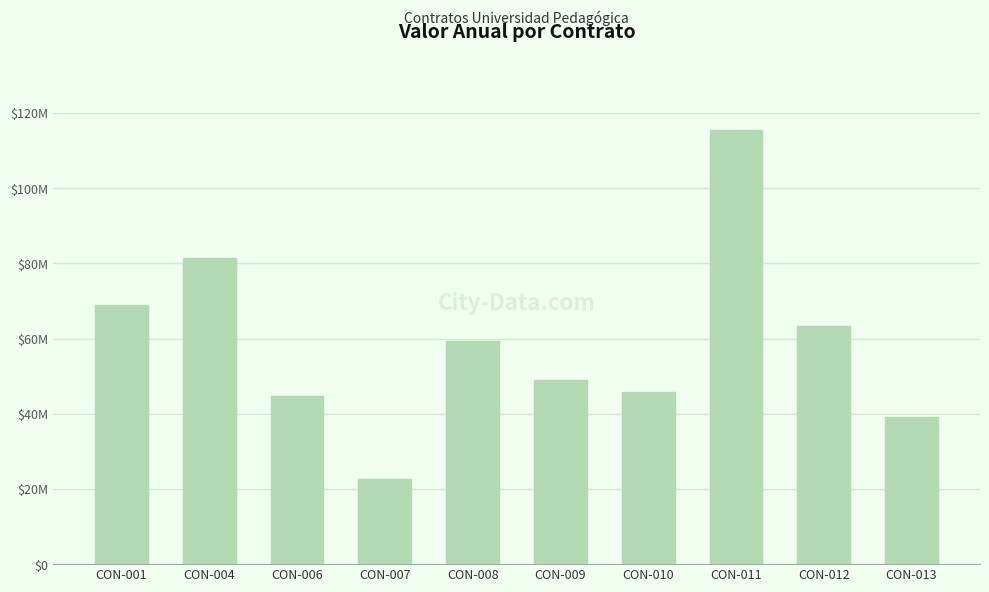

Which label corresponds to the largest value in the chart?

CON-011